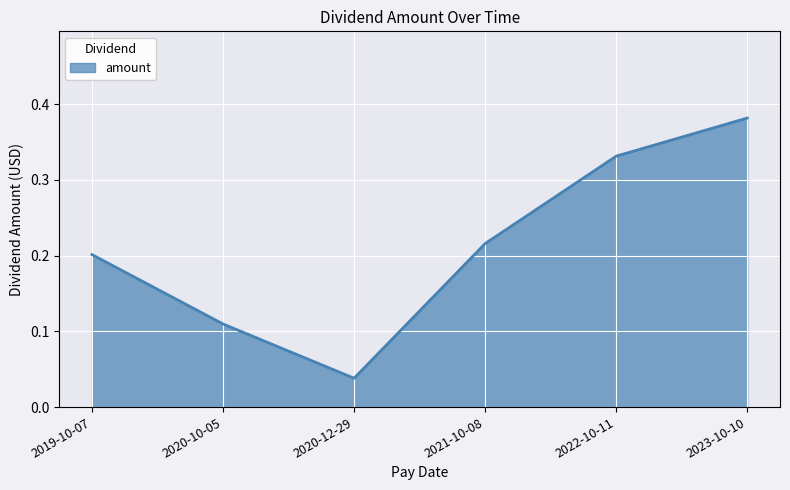

Which has a higher value, 2020-12-29 or 2023-10-10?

2023-10-10